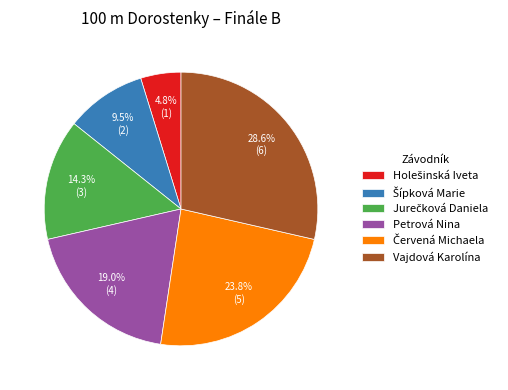

Does Vajdová Karolína represent more than half of the total?

No